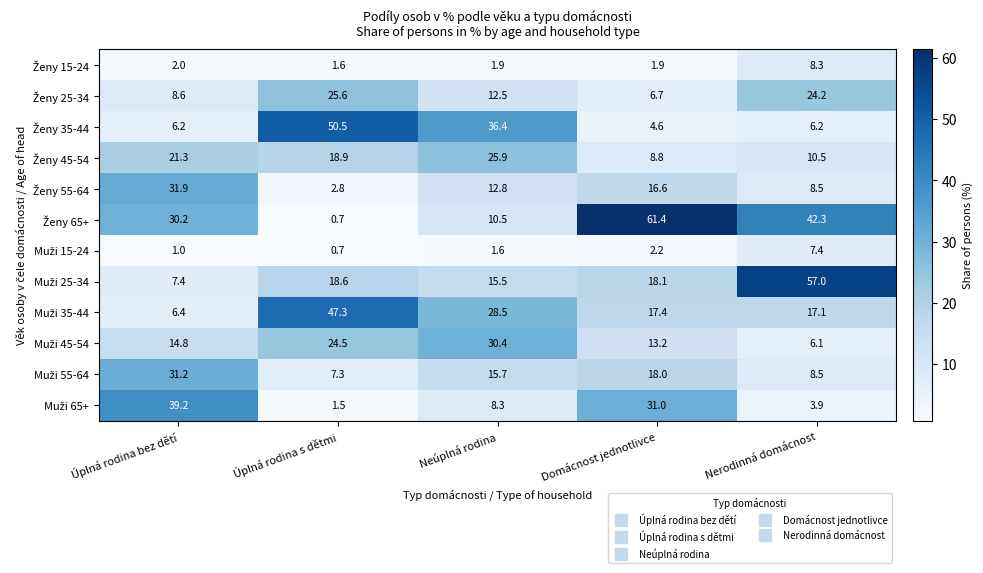

At which category is the sum across all series the highest?

Úplná rodina bez dětí